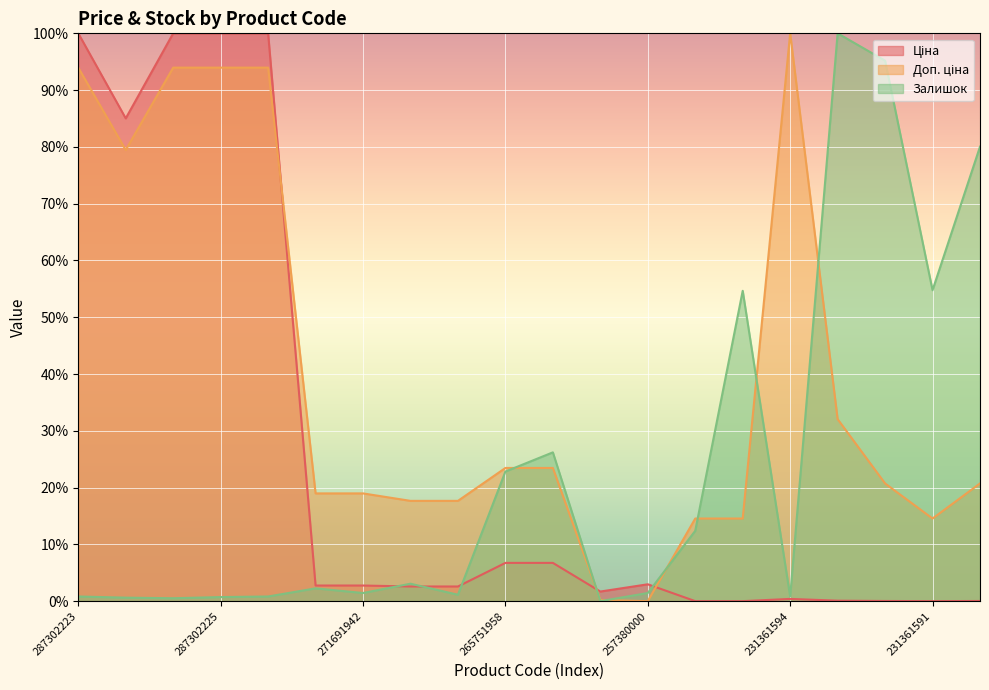

Between 271681942 and 265751958, which is larger?

265751958